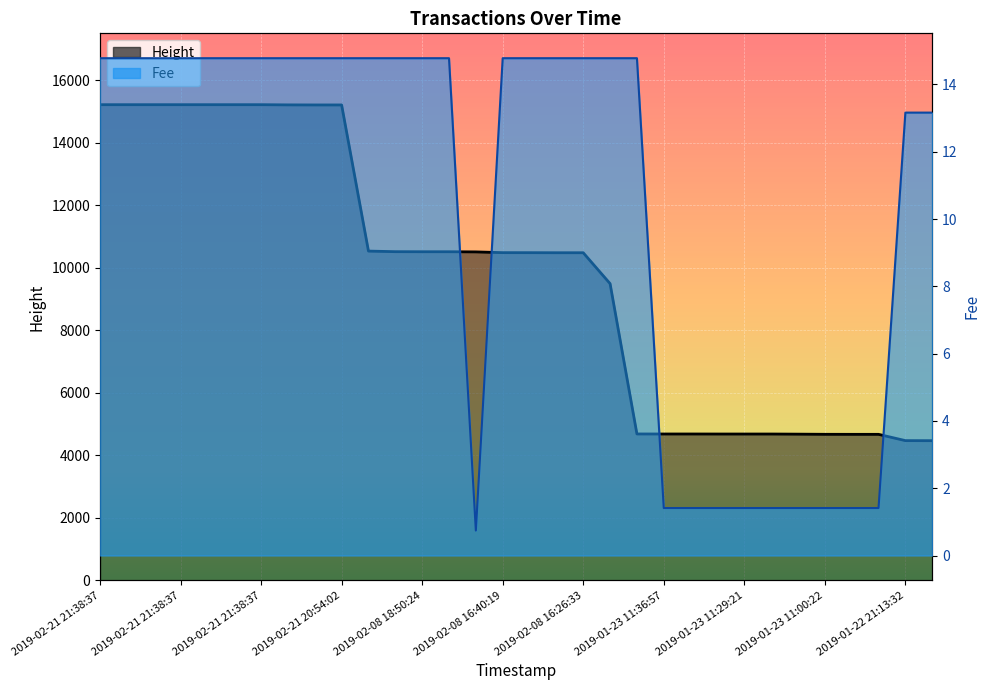

Is the value of Height at 2019-02-08 16:26:33 greater than the value of Fee at 2019-02-08 16:26:33?

Yes